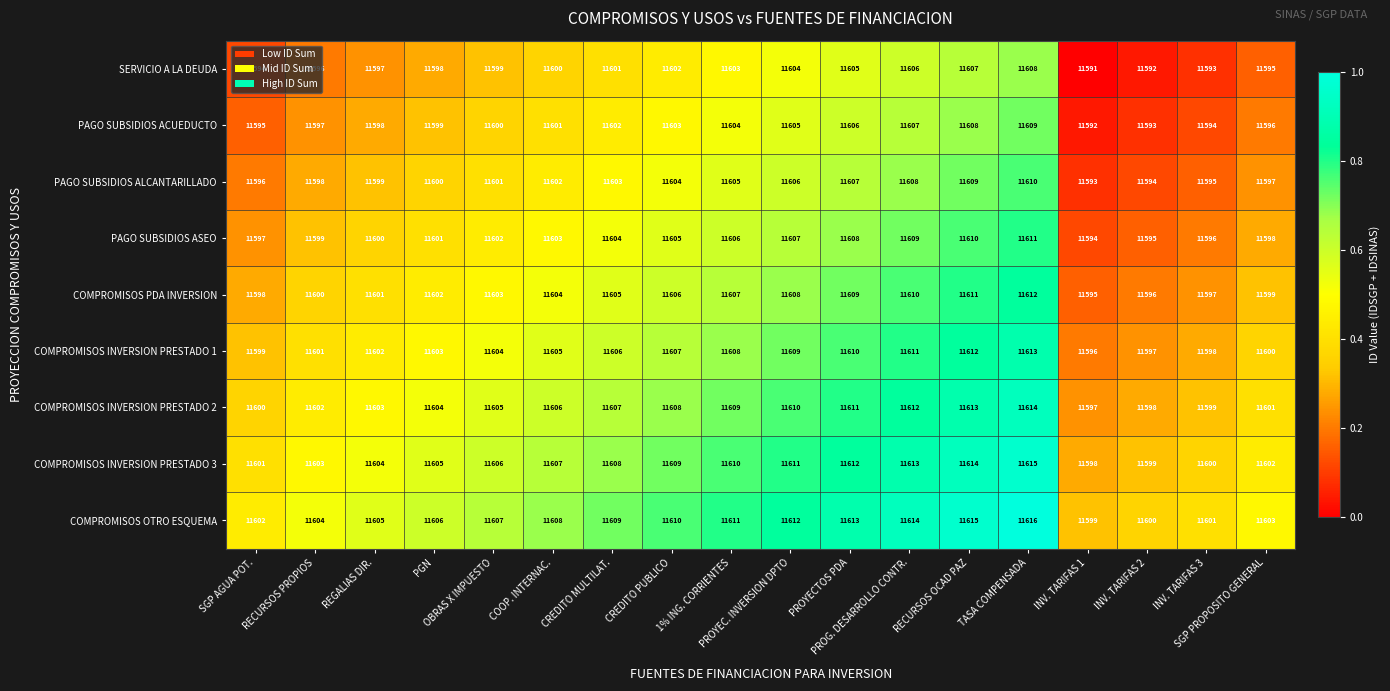

What is the difference between the second highest and second lowest values in the COMPROMISOS PDA INVERSION series?

15